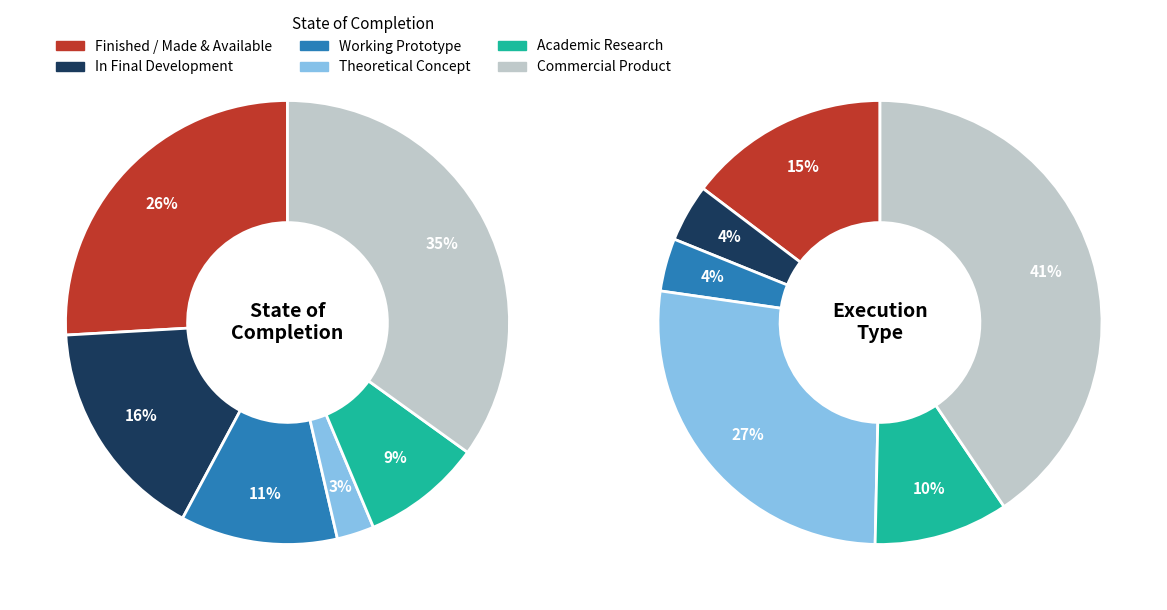

What is the largest slice in the pie chart?

Commercial Product